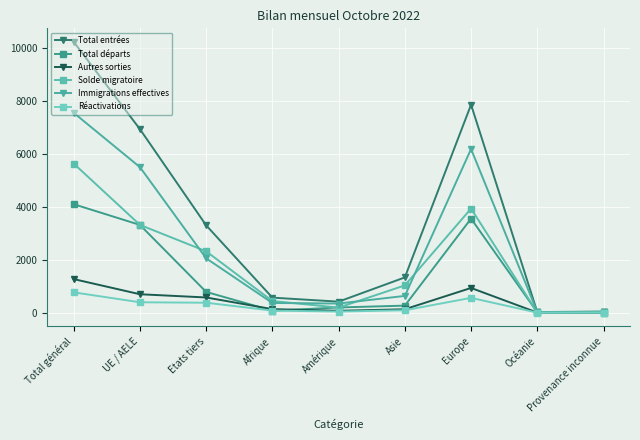

What is the difference between the Réactivations values at Océanie and Europe?

557